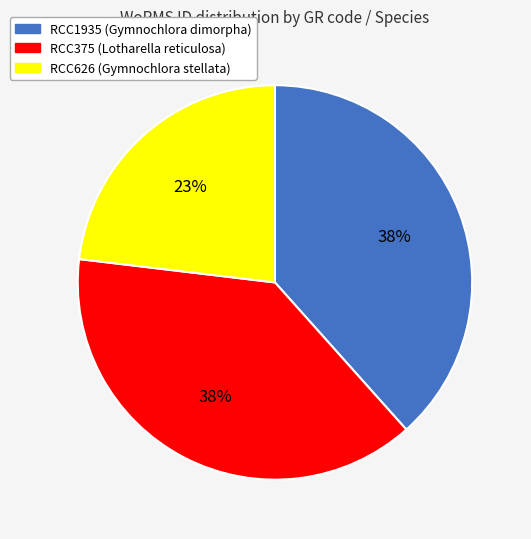

What is the ratio of the value at RCC626 (Gymnochlora stellata) to the value at RCC375 (Lotharella reticulosa)?

0.6